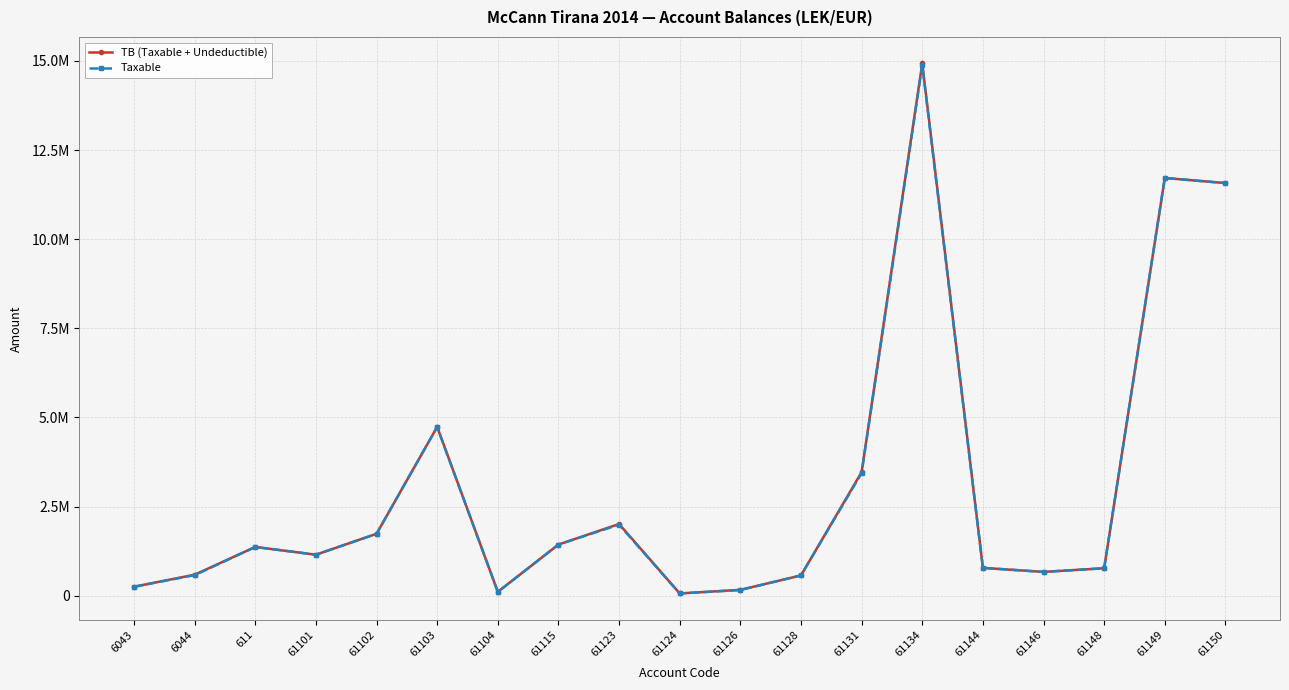

What is the difference between the second highest and minimum values in the TB (Taxable + Undeductible) series?

11656063.4